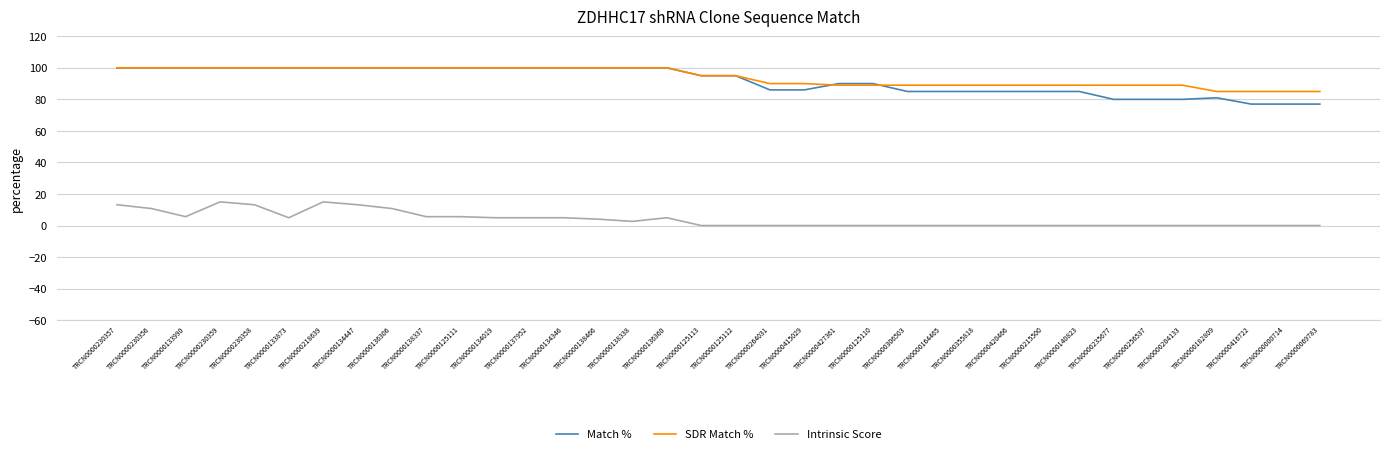

True or false: SDR Match % and Intrinsic Score intersect in this chart.

False